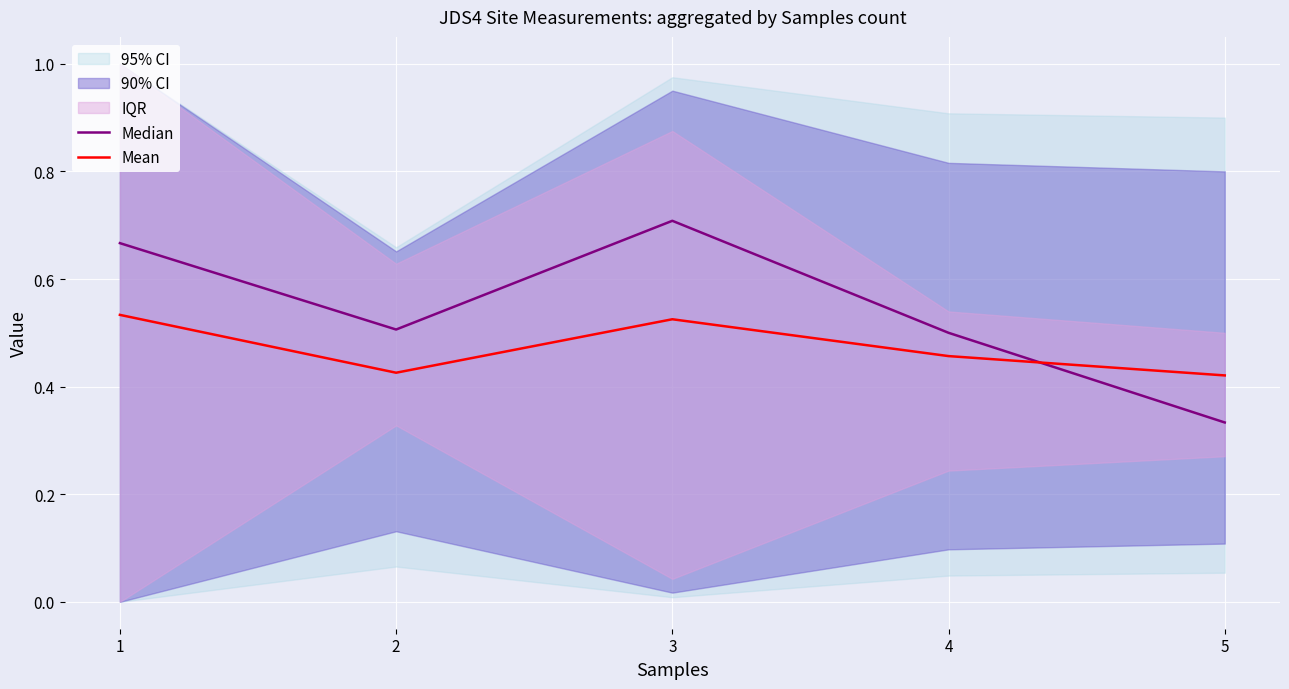

Reading right to left, transcribe all the data shown in this chart.

Median: 0.3	0.5	0.7	0.5	0.7
Mean: 0.4	0.5	0.5	0.4	0.5